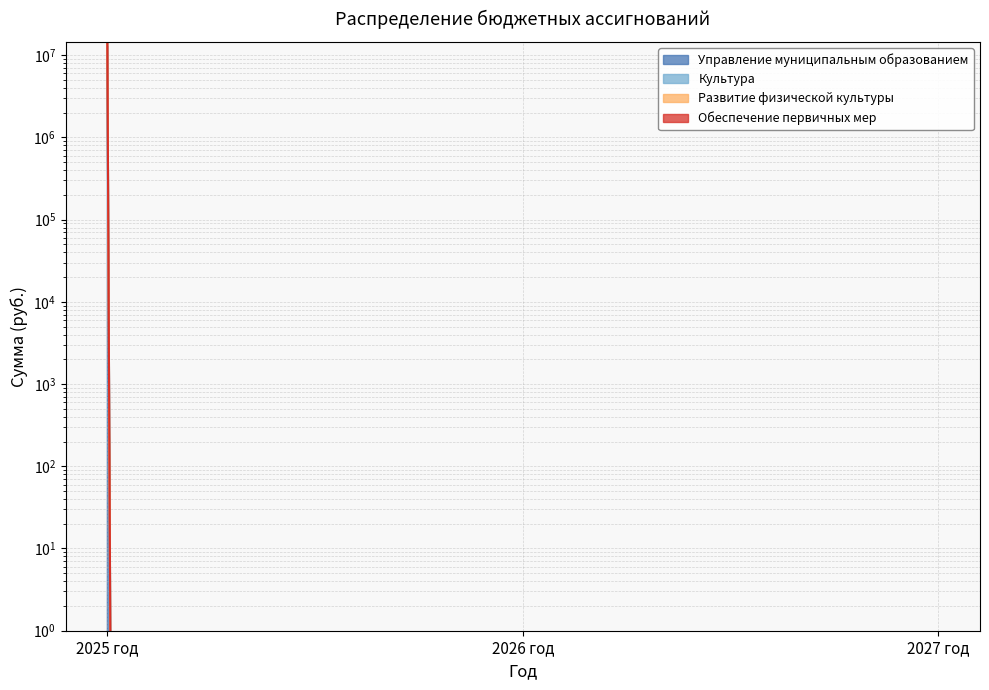

At which category does the chart reach its peak across all series?

2025 год